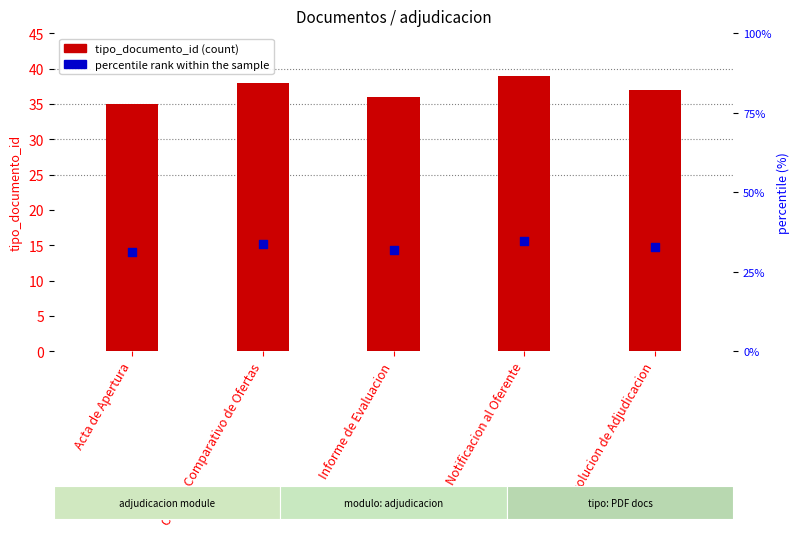

At which category is the sum across all series the highest?

Notificacion al Oferente